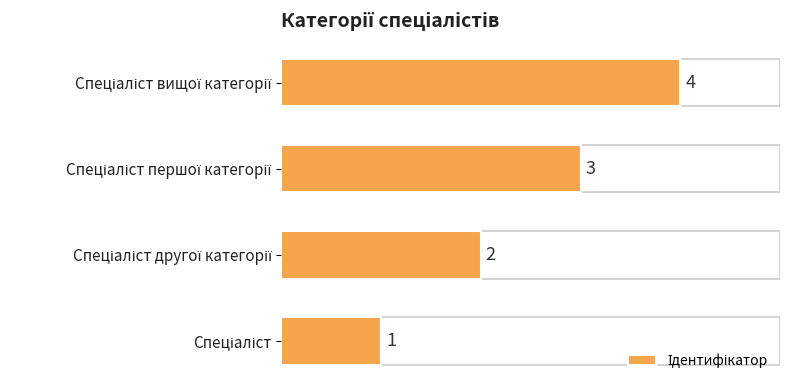

What is the sum of all values?

10